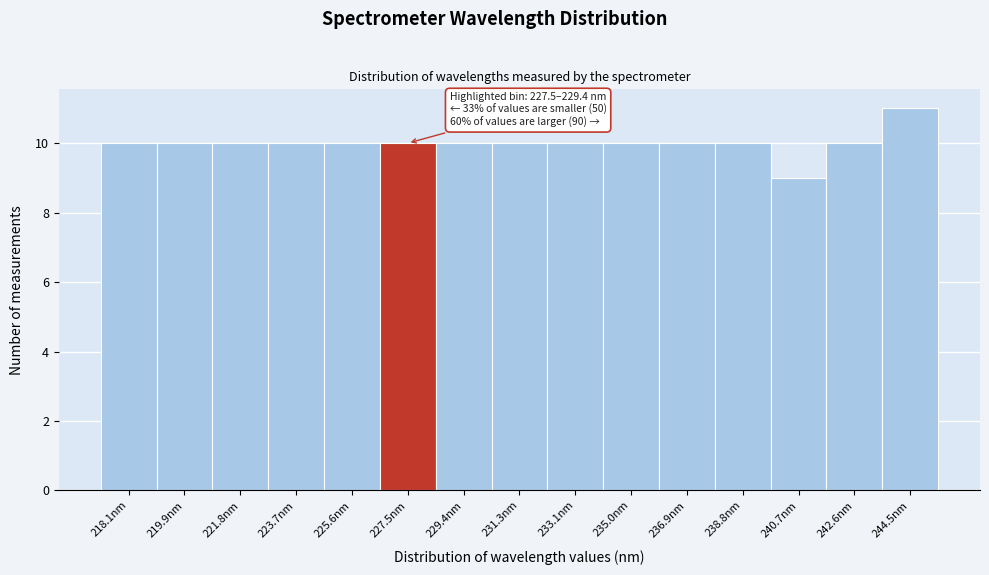

Reading left to right, transcribe all the data shown in this chart.

10	10	10	10	10	10	10	10	10	10	10	10	9	10	11